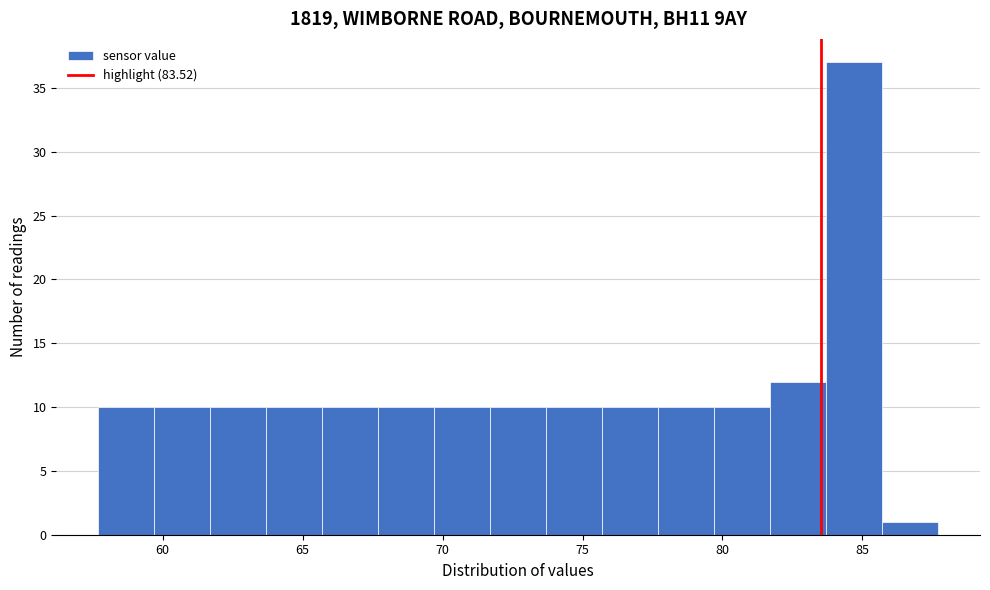

How tall is the bar that spans 57.7 to 59.7 on the x-axis? Neither the bar edges nor the heights are printed on the chart, so give them approximately, as read against the axes.

10